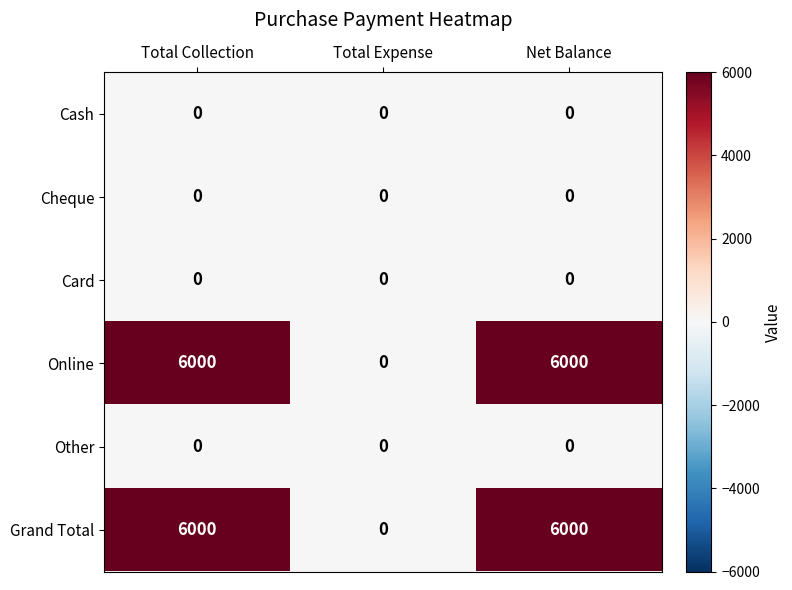

True or false: Online has a value of 2137 at Net Balance.

False